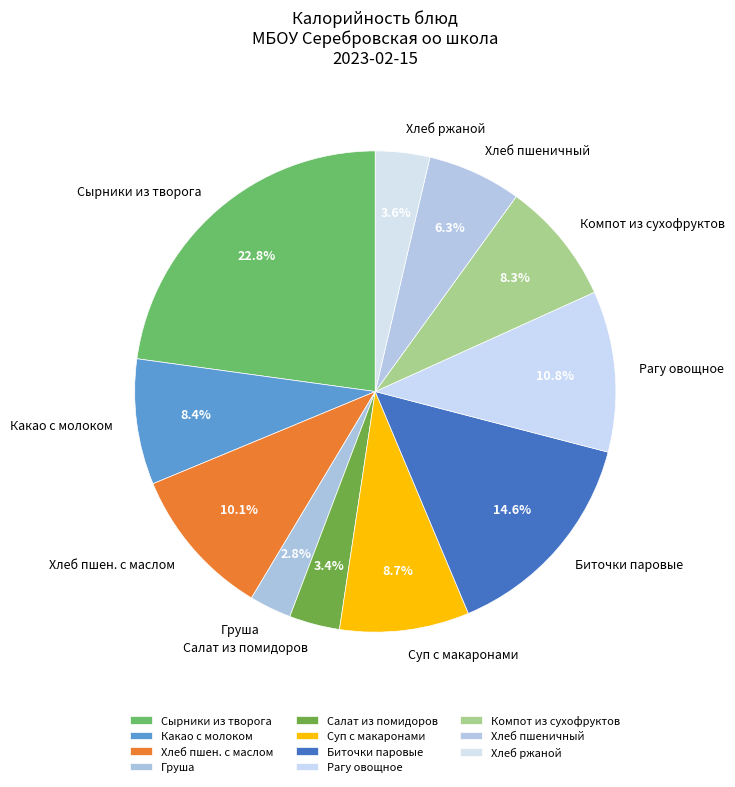

What percentage is the Компот из сухофруктов slice, to the nearest percent?

8%